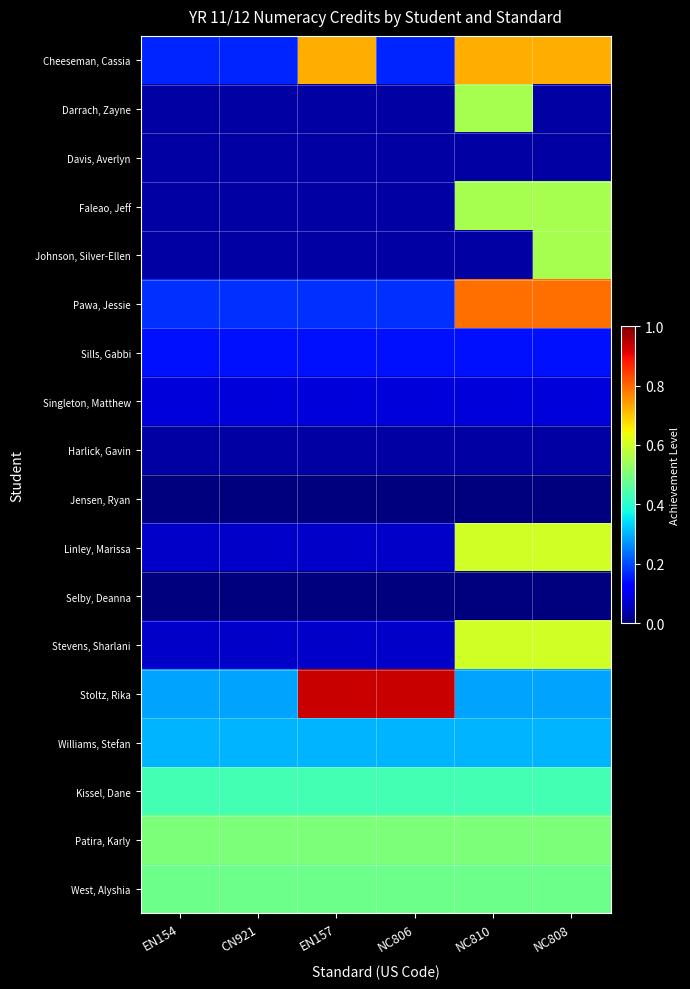

Which category has the highest value across all series?

EN157